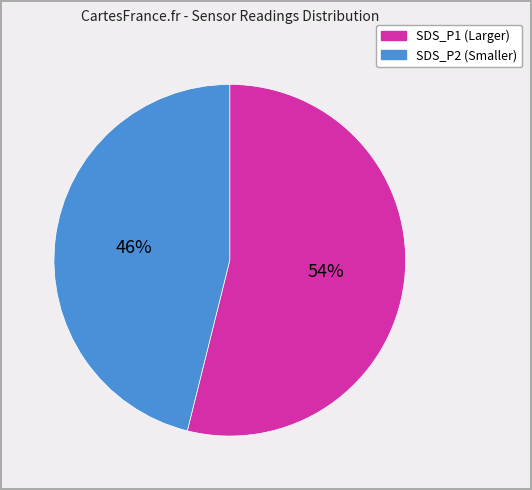

Approximately how many times larger is the value at SDS_P1 (Larger) compared to SDS_P2 (Smaller)?

1.2